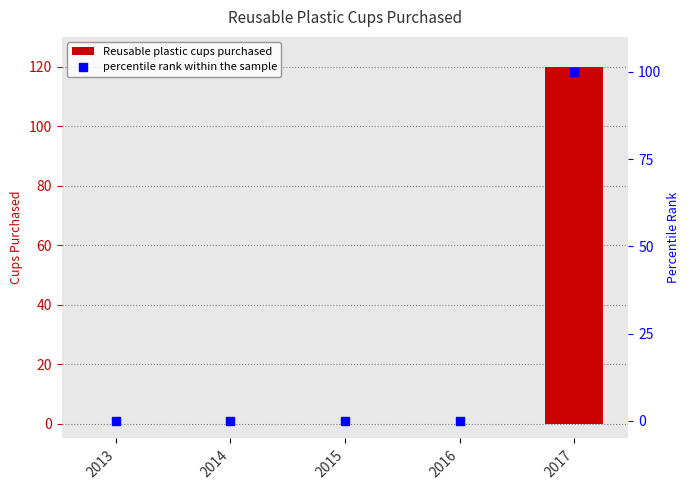

What are all the series names shown in the legend?

Reusable plastic cups purchased, percentile rank within the sample